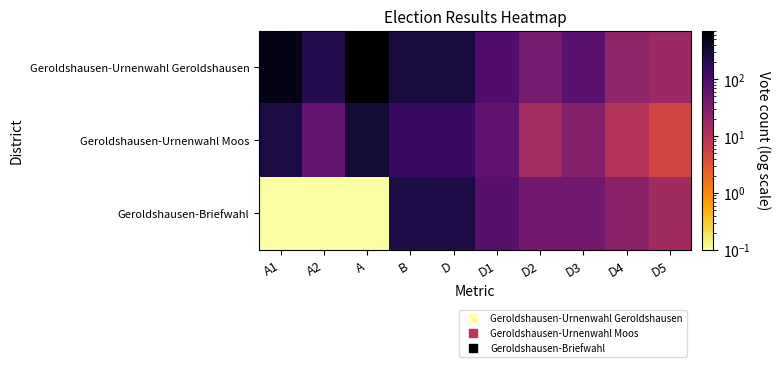

Rank the series by their average value, from lowest to highest.

Geroldshausen-Briefwahl, Geroldshausen-Urnenwahl Moos, Geroldshausen-Urnenwahl Geroldshausen